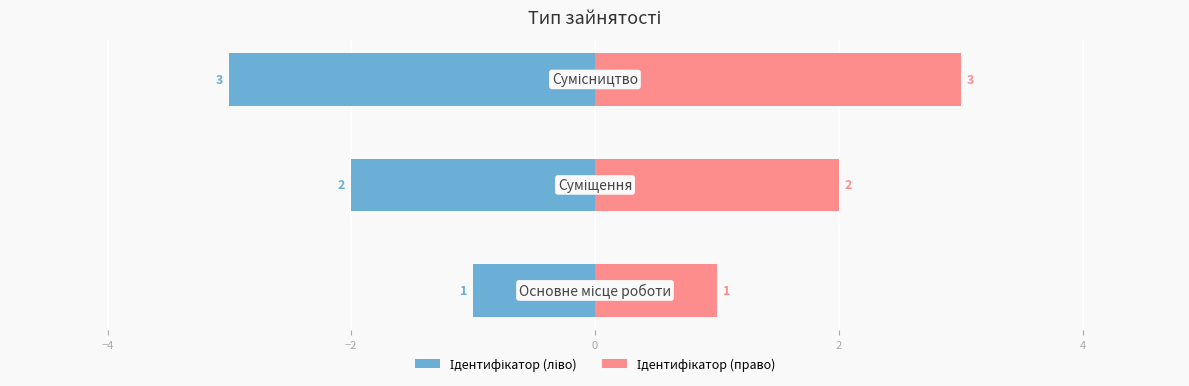

List the series in order of their overall mean, lowest first.

Ідентифікатор (ліво), Ідентифікатор (право)